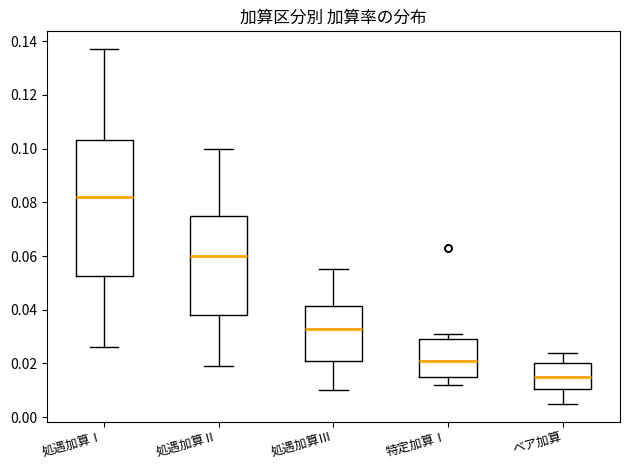

Reading left to right, transcribe this box plot: for each box, give where its median line is, the range the box spans, and where its two whiskers end, as read against the y-axis. The values are not printed on the chart, so give them approximately, as read against the axis.

処遇加算Ⅰ: median 0.082, box 0.052 to 0.104, whiskers 0.026 to 0.138
処遇加算Ⅱ: median 0.060, box 0.038 to 0.076, whiskers 0.020 to 0.100
処遇加算Ⅲ: median 0.034, box 0.022 to 0.042, whiskers 0.010 to 0.056
特定加算Ⅰ: median 0.022, box 0.016 to 0.030, whiskers 0.012 to 0.032
ベア加算: median 0.016, box 0.010 to 0.020, whiskers 0.006 to 0.024